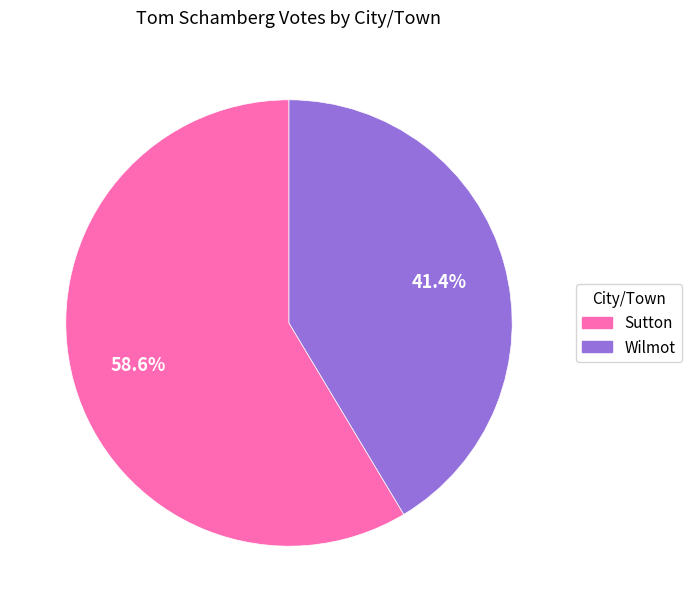

Count the number of slices in the pie.

2